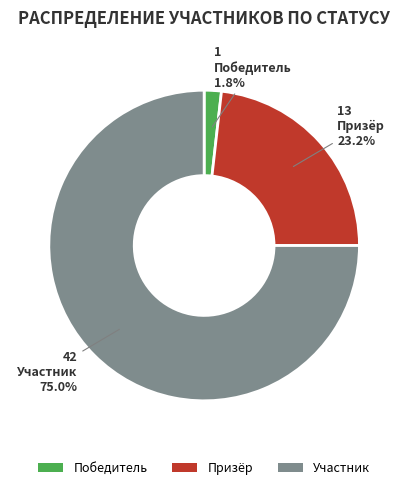

Is the sum of Победитель and Участник greater than half?

Yes